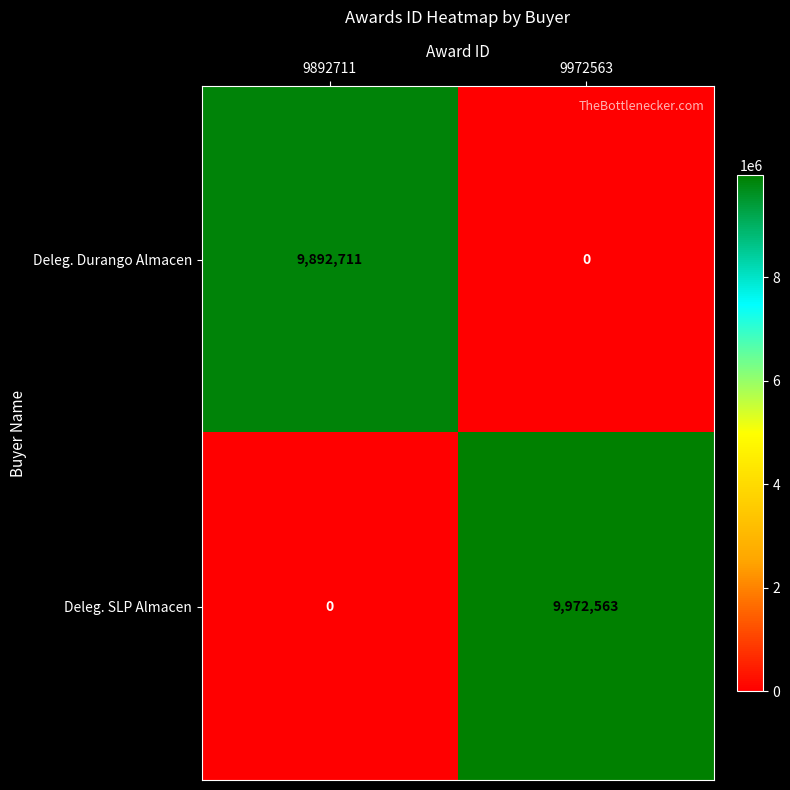

What is the sum of all Deleg. SLP Almacen values?

9972563